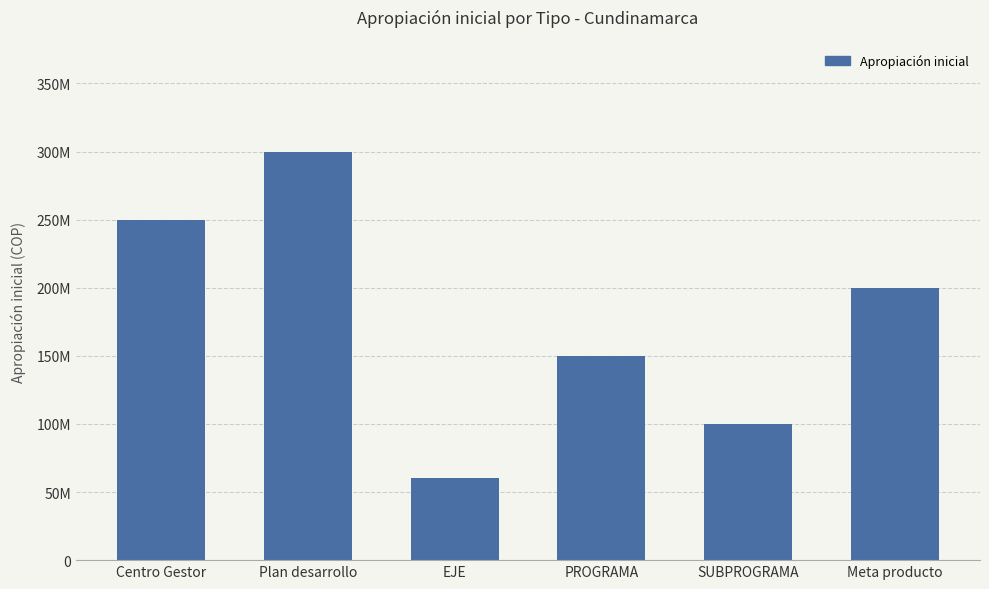

What is the label of the 3rd bar from the left?

EJE